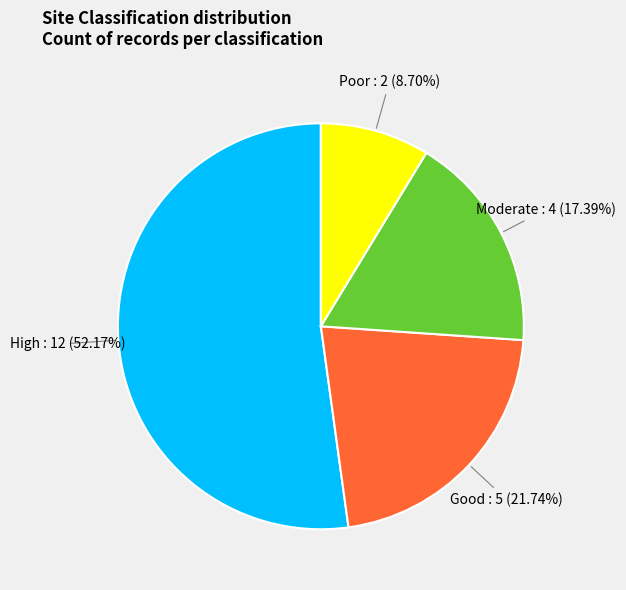

To the nearest percent, what is the difference between the largest and smallest slice percentages?

43%